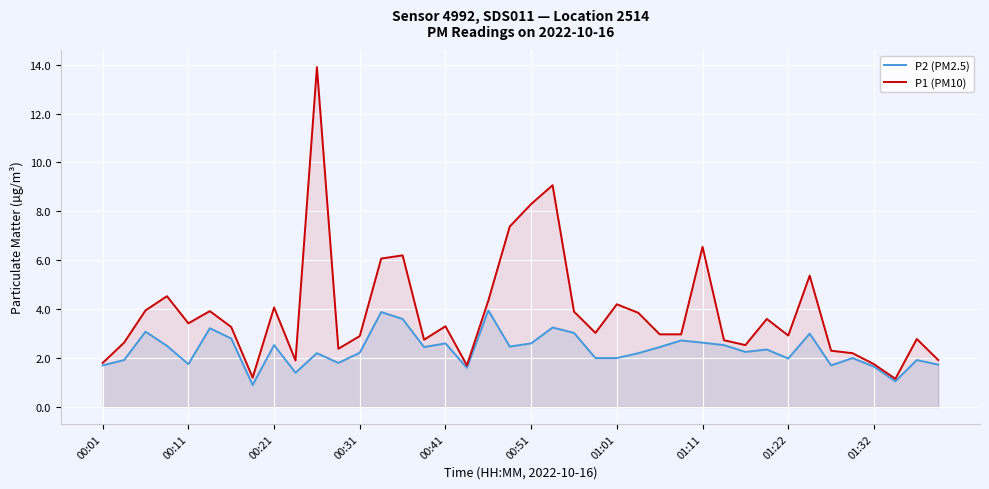

Which series has the largest range (max minus min)?

P1 (PM10)